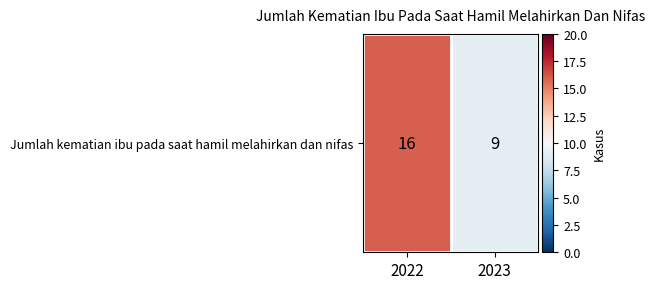

The value at 2023 is 9. True or false?

True